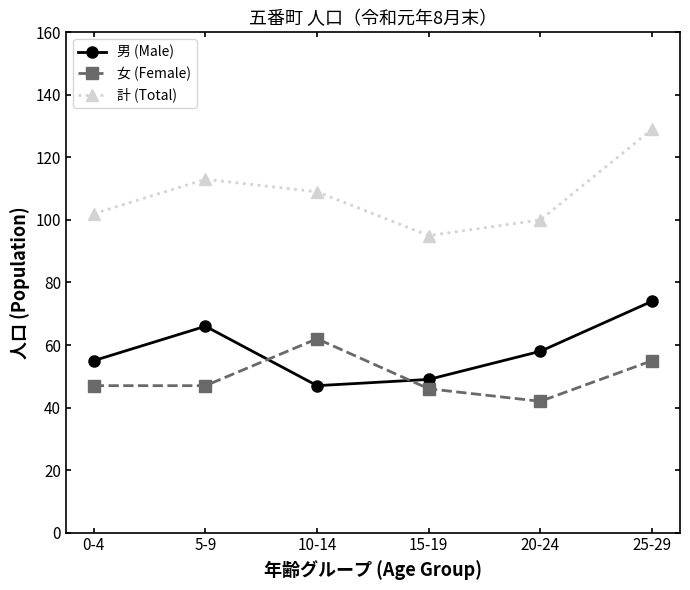

Read the 計 (Total) value at 10-14.

109